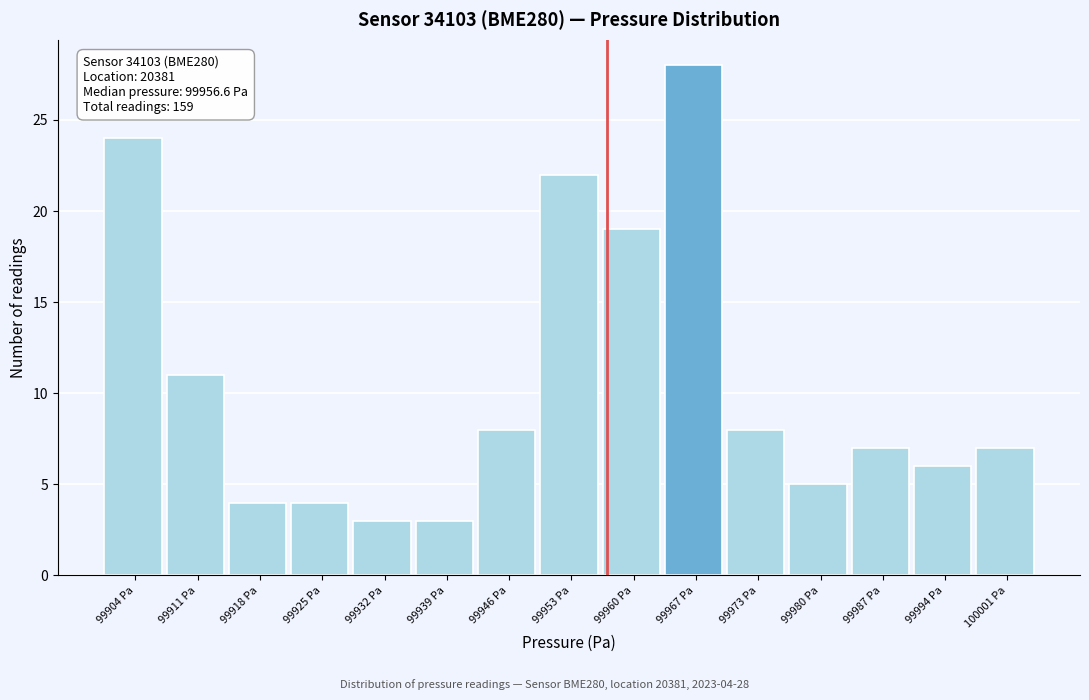

Which range on the x-axis has the tallest bar?

99963 to 99970